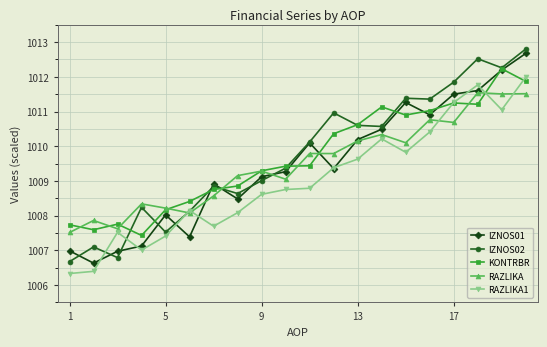

What is the greatest value displayed?

1012.8